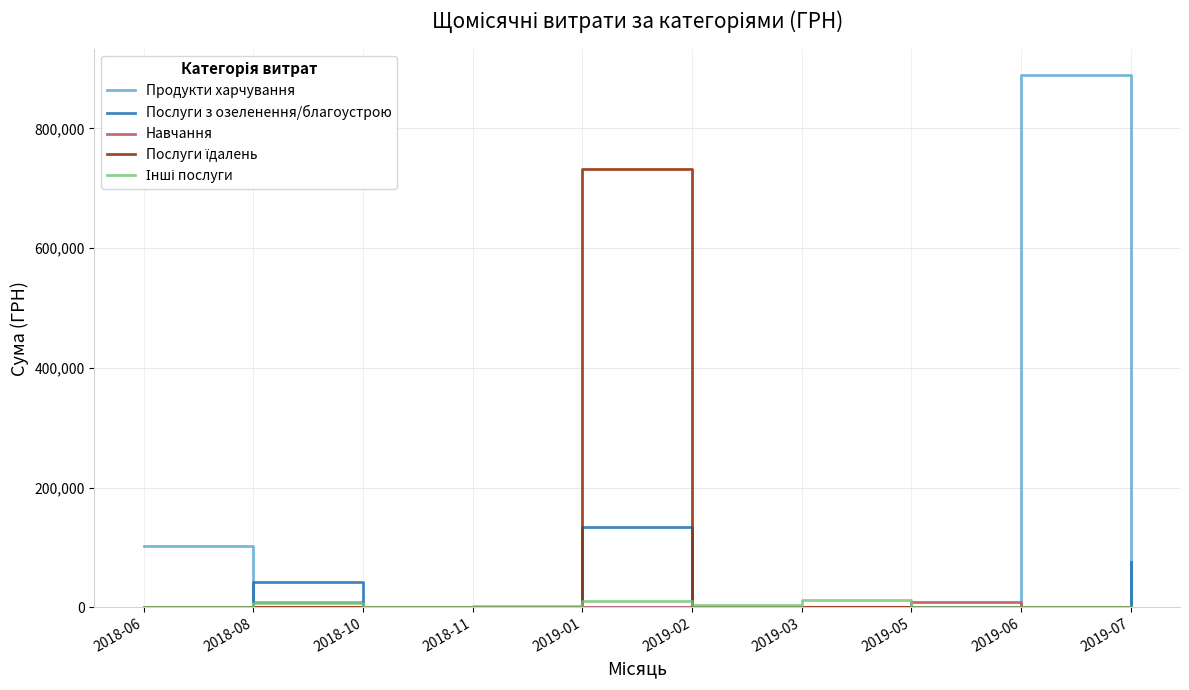

At which label does Продукти харчування reach its peak?

2019-06